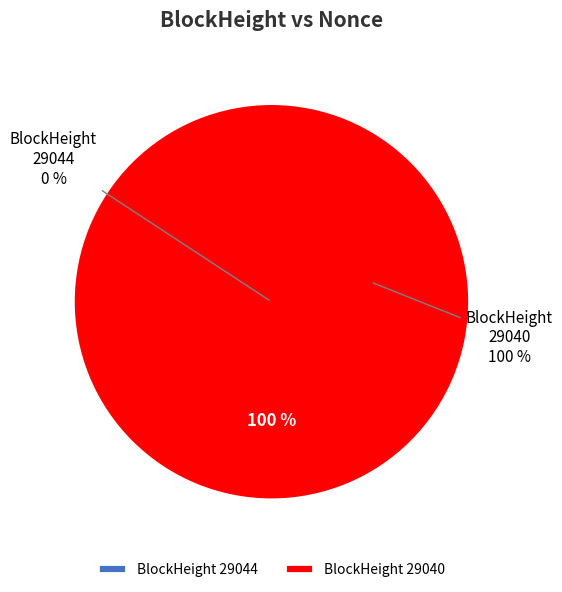

What is the change in value from 29044 to 29040?

+1